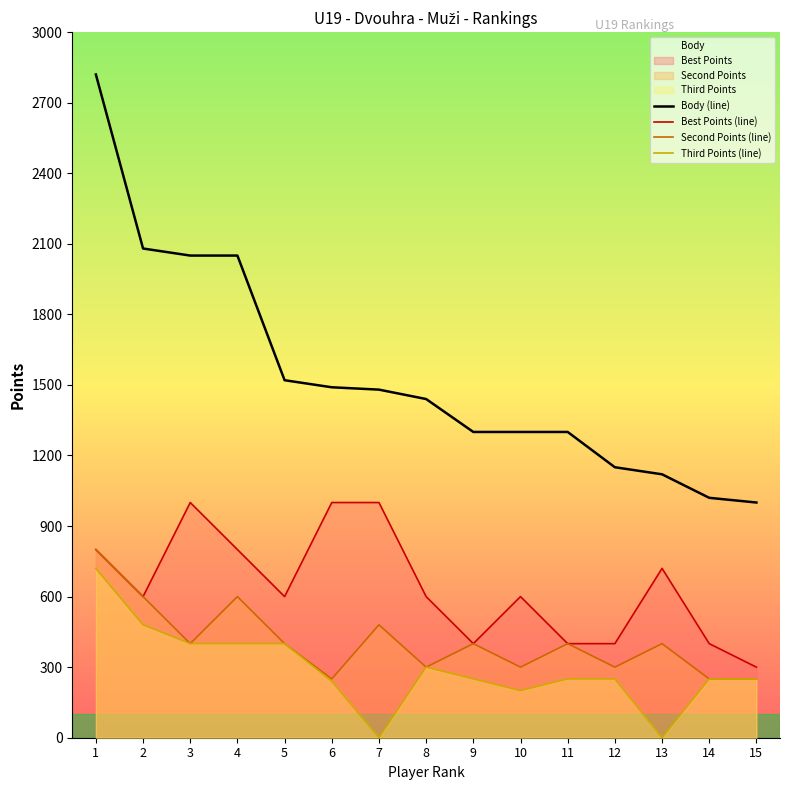

Where is Second Points (line) nearest to the value 525?

7